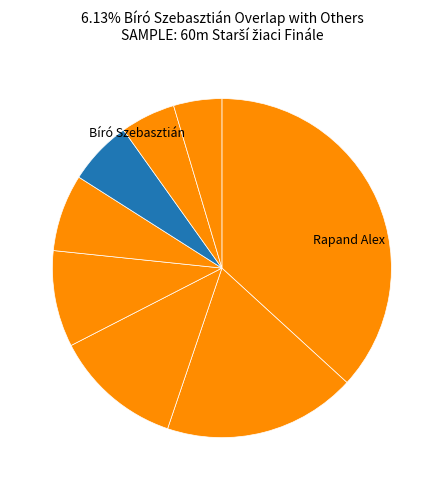

How many slices are in this pie chart?

8